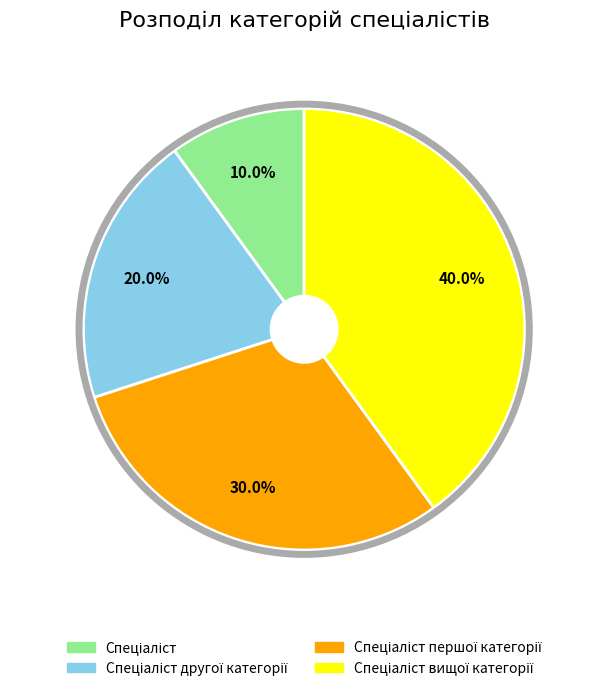

Does any single category account for the majority?

No